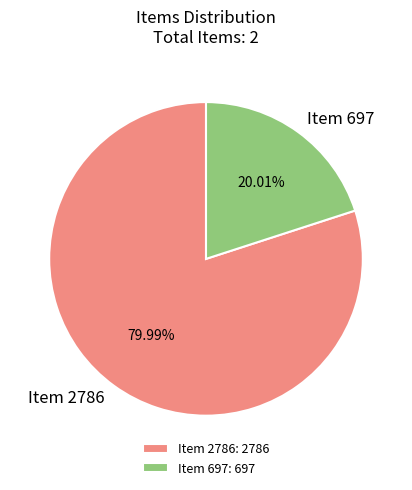

Rank the categories by value from highest to lowest.

Item 2786, Item 697